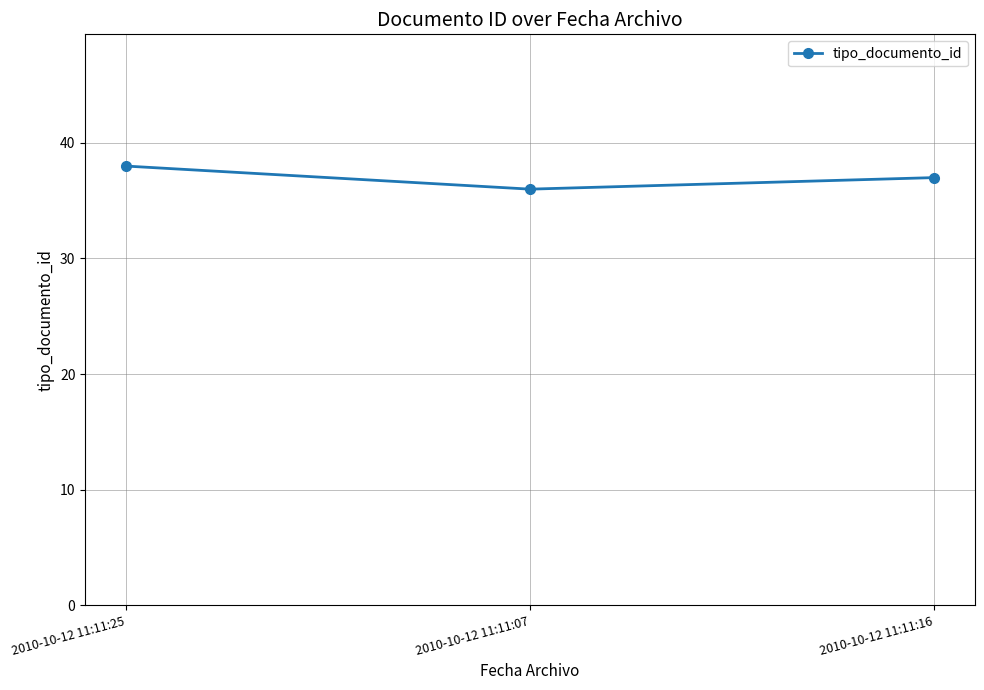

Rank the categories by value from lowest to highest.

2010-10-12 11:11:07, 2010-10-12 11:11:16, 2010-10-12 11:11:25